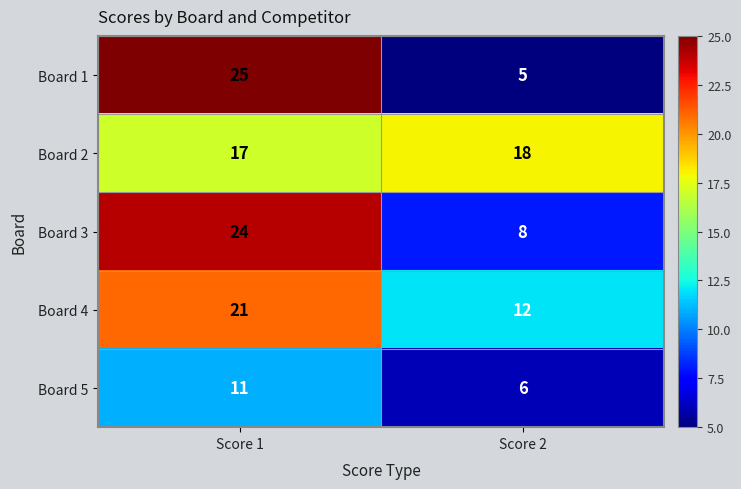

What is the average value of the Board 2 series?

18